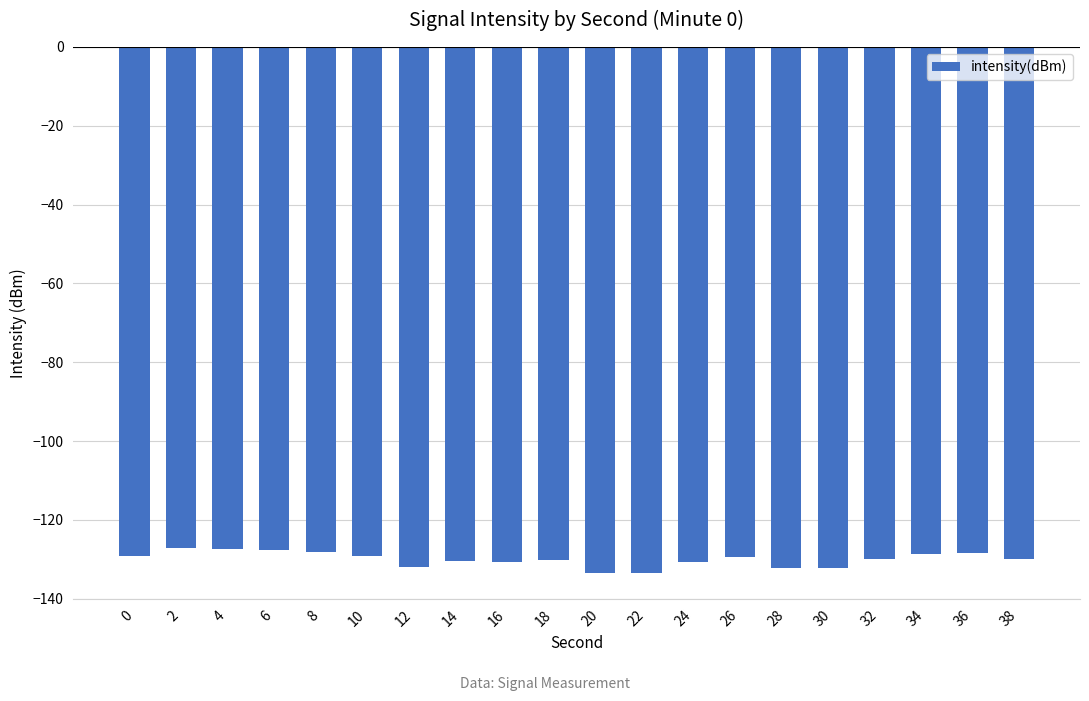

Between 14 and 22, which is larger?

14